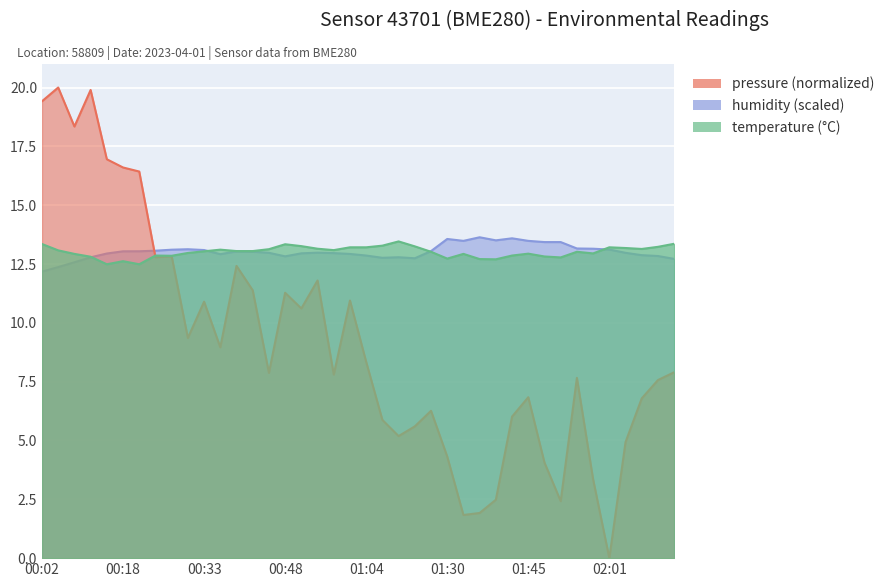

Which series has the largest total across all categories?

humidity